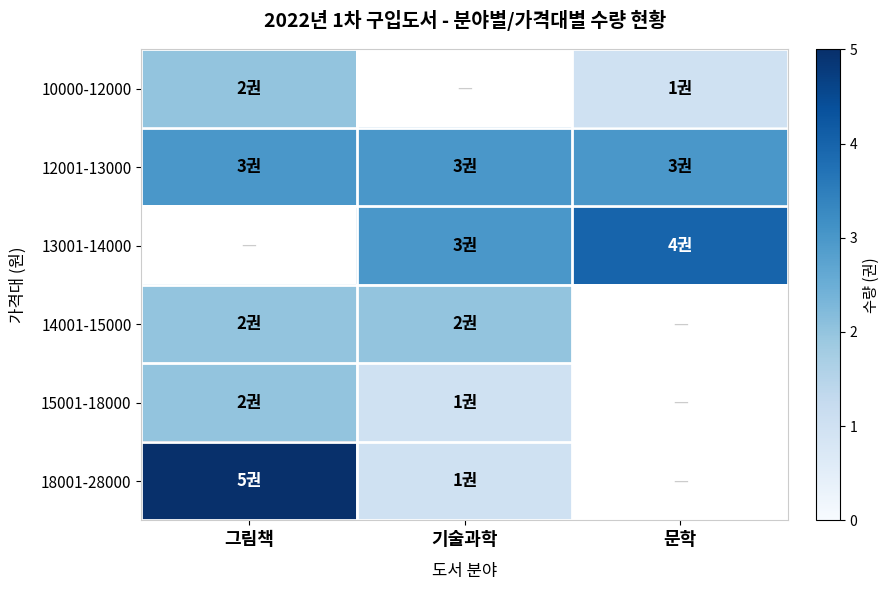

What is the difference between the highest and lowest values at 그림책?

3.0